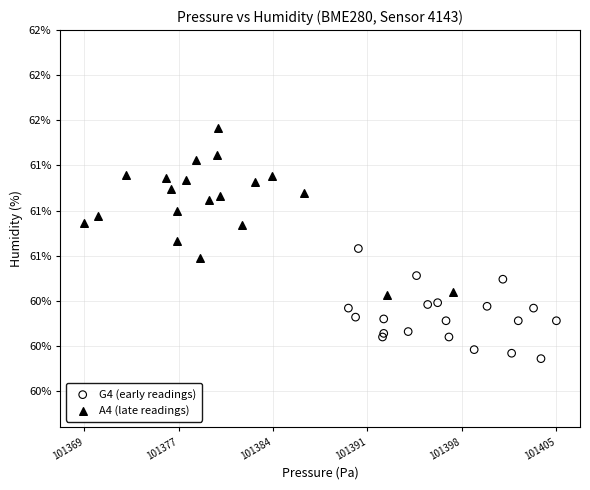

What are all the series names shown in the legend?

G4 (early readings), A4 (late readings)